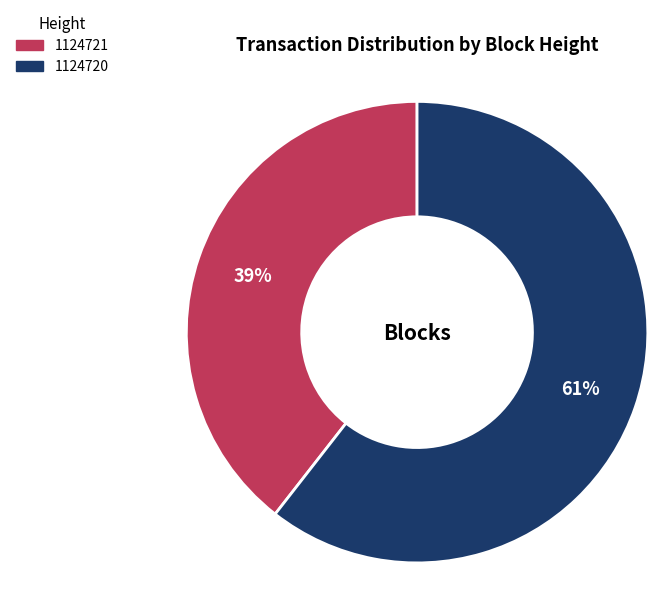

Which has a higher value, 1124721 or 1124720?

1124720